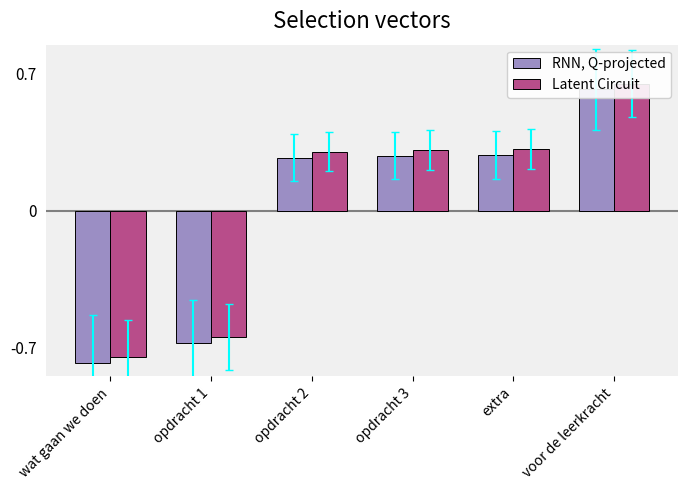

What position from the right is opdracht 2?

4